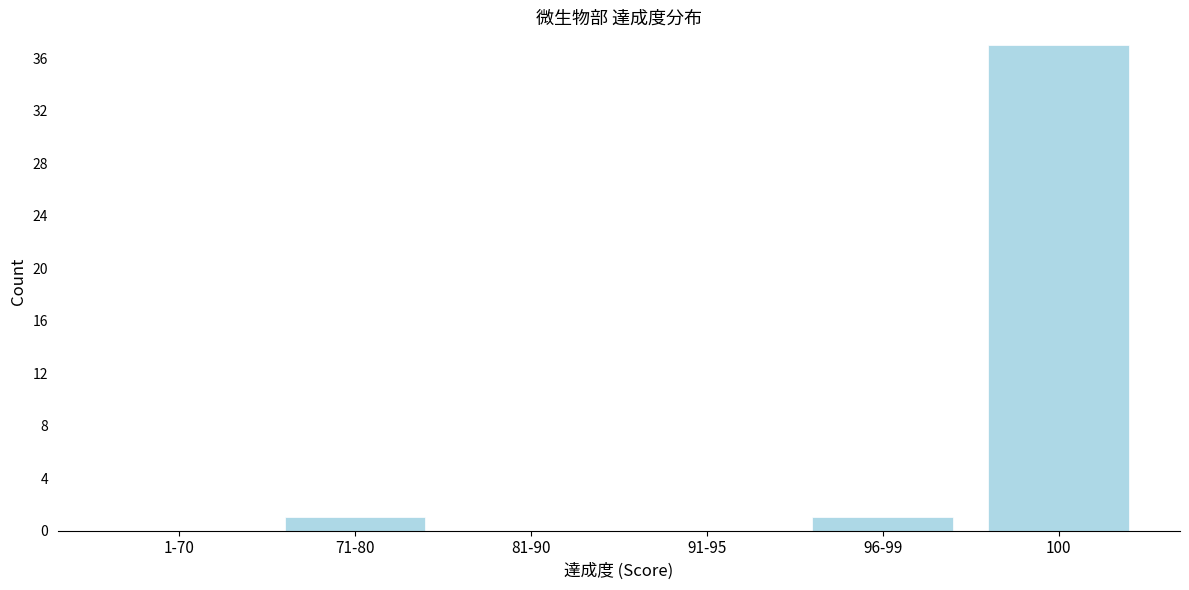

Reading left to right, extract all data points from this chart.

1-70=0	71-80=1	81-90=0	91-95=0	96-99=1	100=37